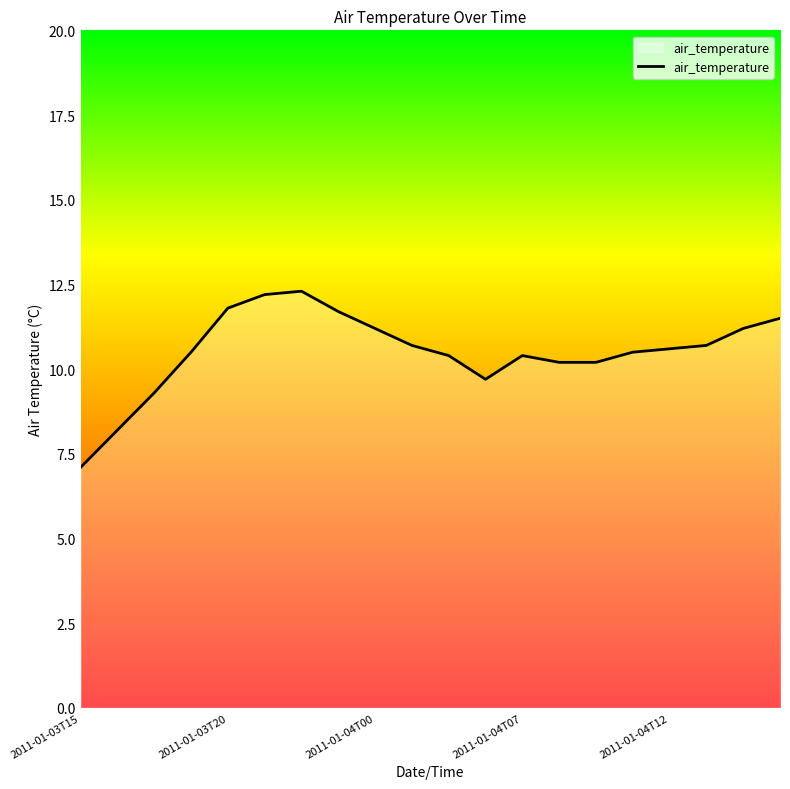

What is the difference between the maximum and minimum values?

5.2